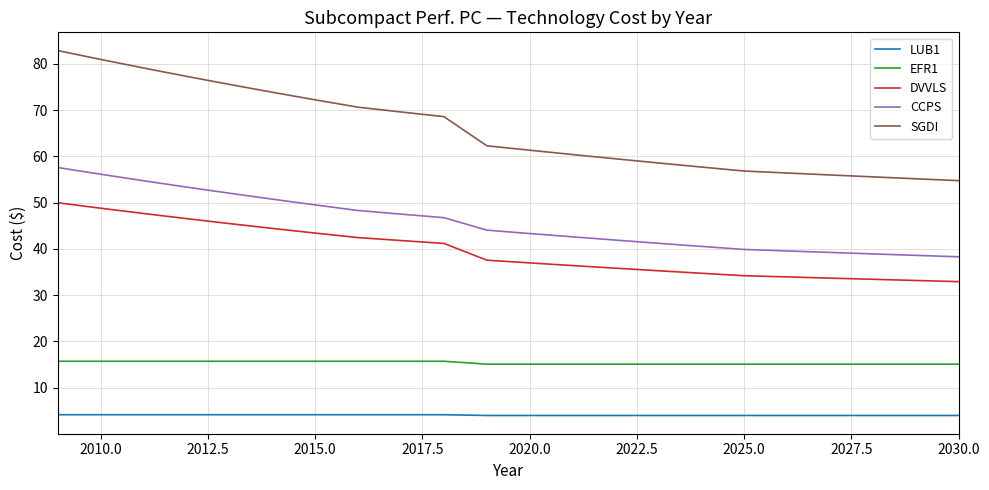

True or false: EFR1 and CCPS cross at least once.

False